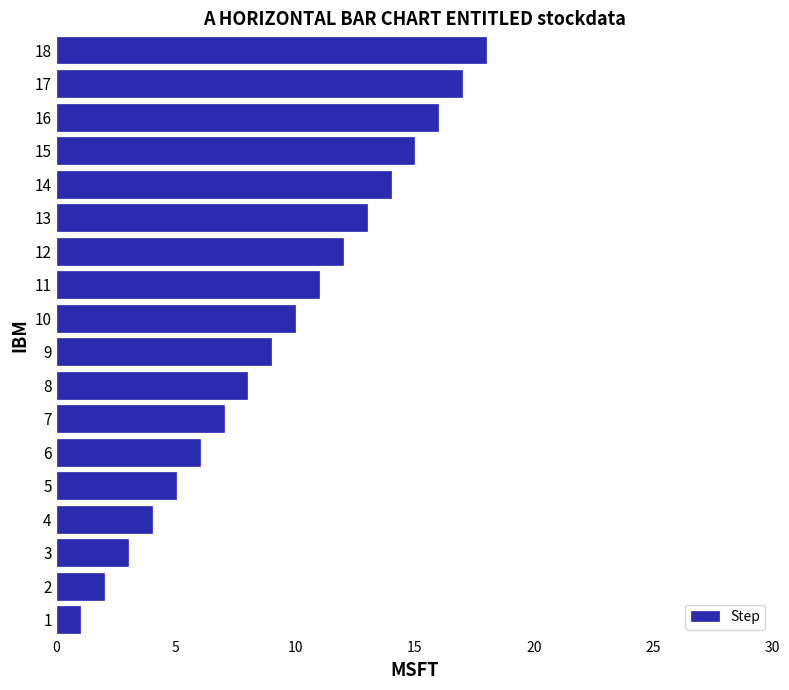

Rank the categories by value from lowest to highest.

1, 2, 3, 4, 5, 6, 7, 8, 9, 10, 11, 12, 13, 14, 15, 16, 17, 18